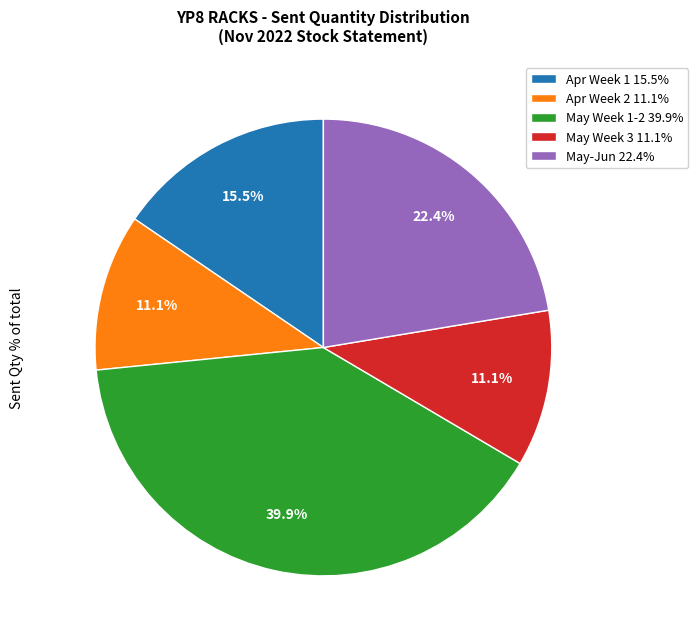

Between Apr Week 2 11.1% and Apr Week 1 15.5%, which is larger?

Apr Week 1 15.5%